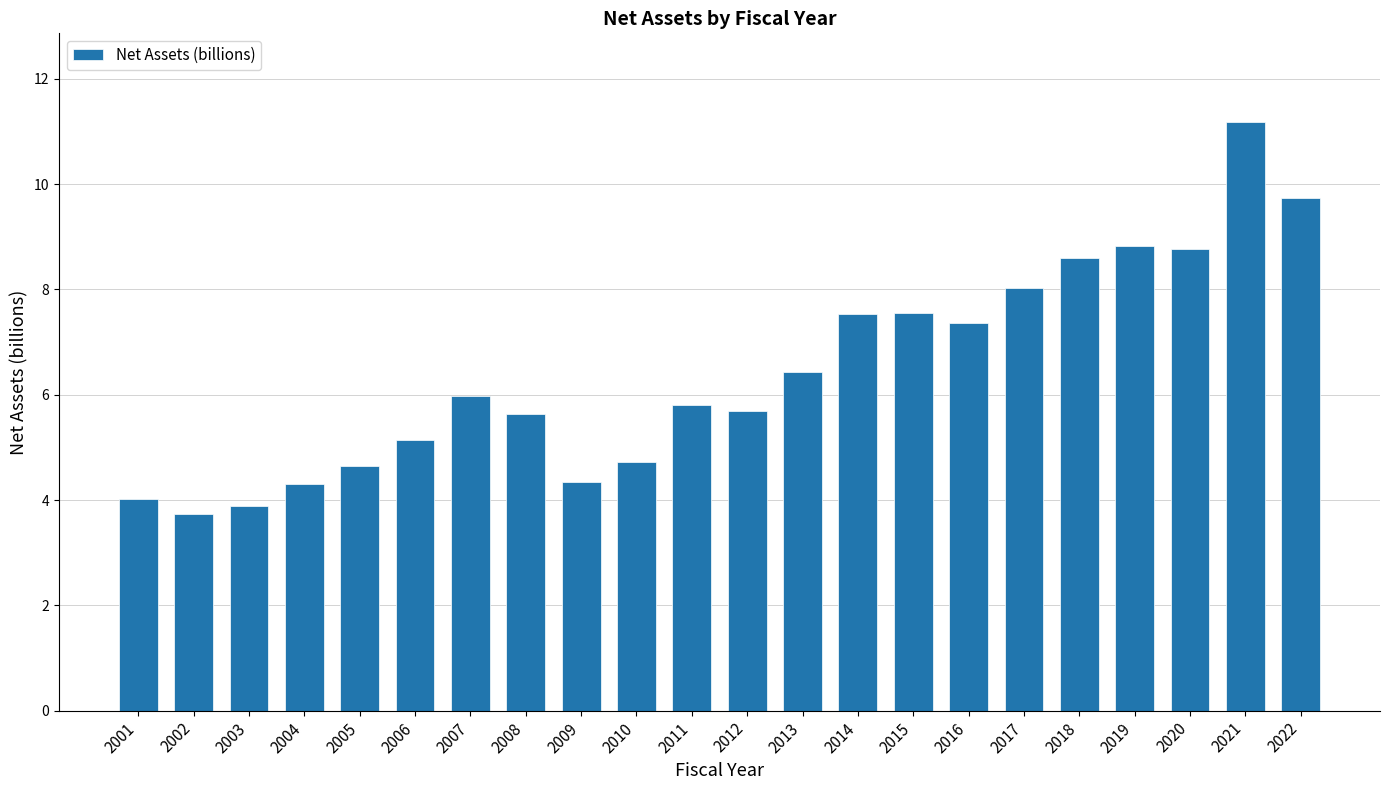

Reading left to right, extract all data points from this chart.

2001=4.0	2002=3.7	2003=3.9	2004=4.3	2005=4.6	2006=5.1	2007=6.0	2008=5.6	2009=4.3	2010=4.7	2011=5.8	2012=5.7	2013=6.4	2014=7.5	2015=7.5	2016=7.4	2017=8.0	2018=8.6	2019=8.8	2020=8.8	2021=11.2	2022=9.7